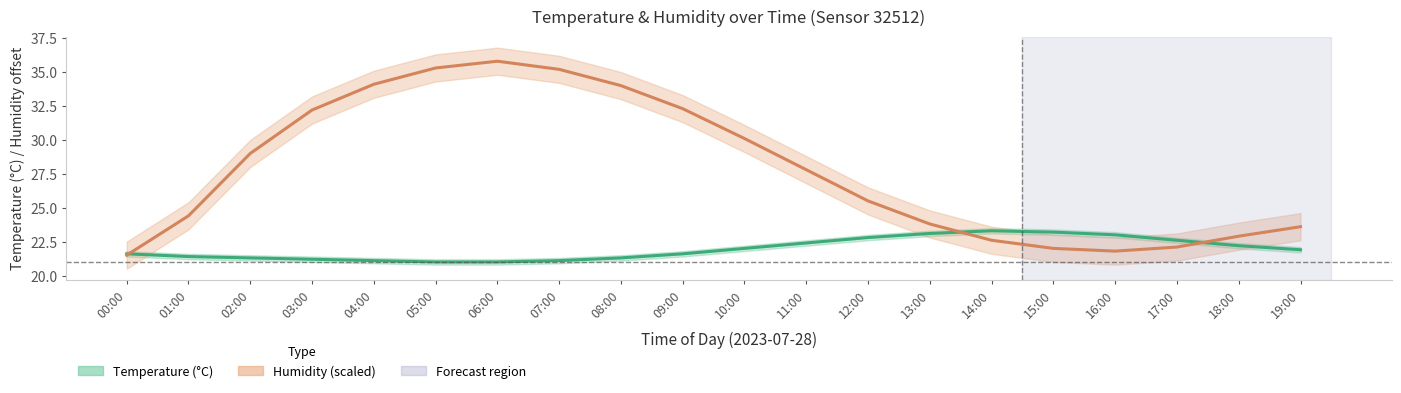

What is the difference between the maximum and minimum values in the temperature_lower series?

2.3